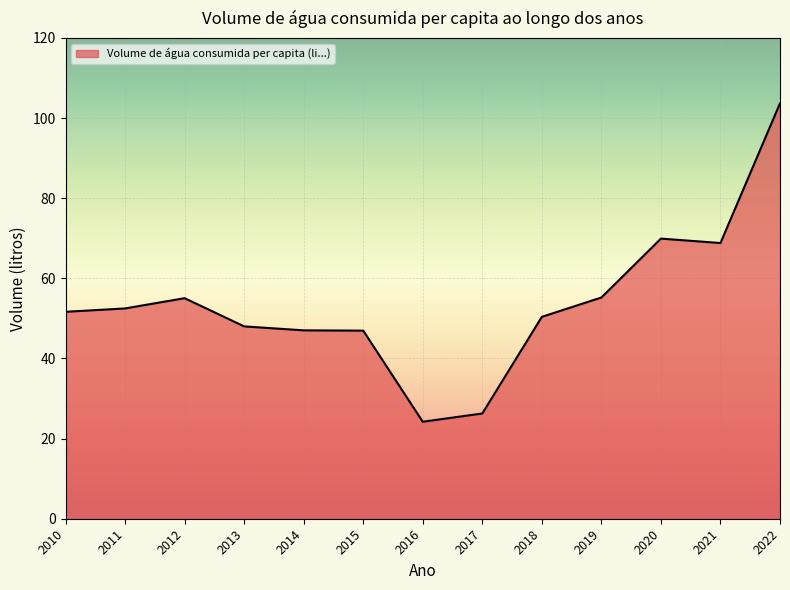

Does the chart display data point markers on the line(s)?

No